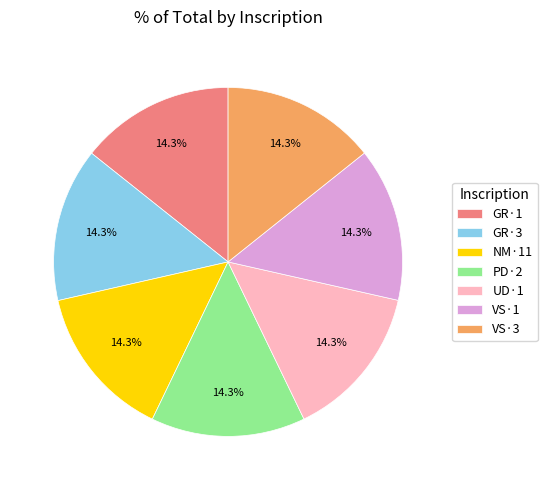

Is it true that NM·11 is 14% of the pie?

True